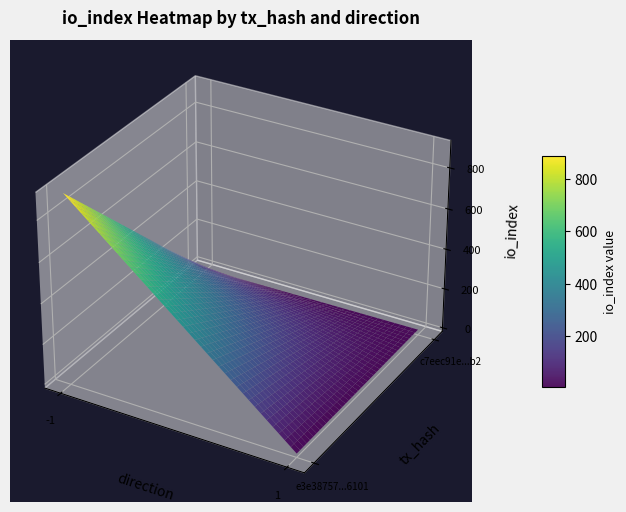

How many data points does each series have?

2